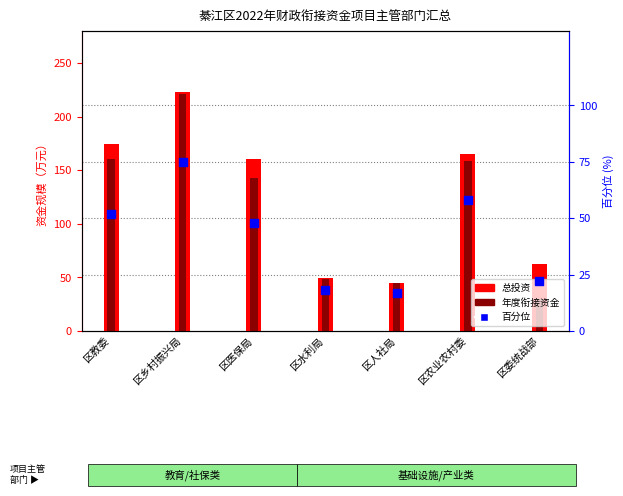

At which category is the sum across all series the highest?

区乡村振兴局